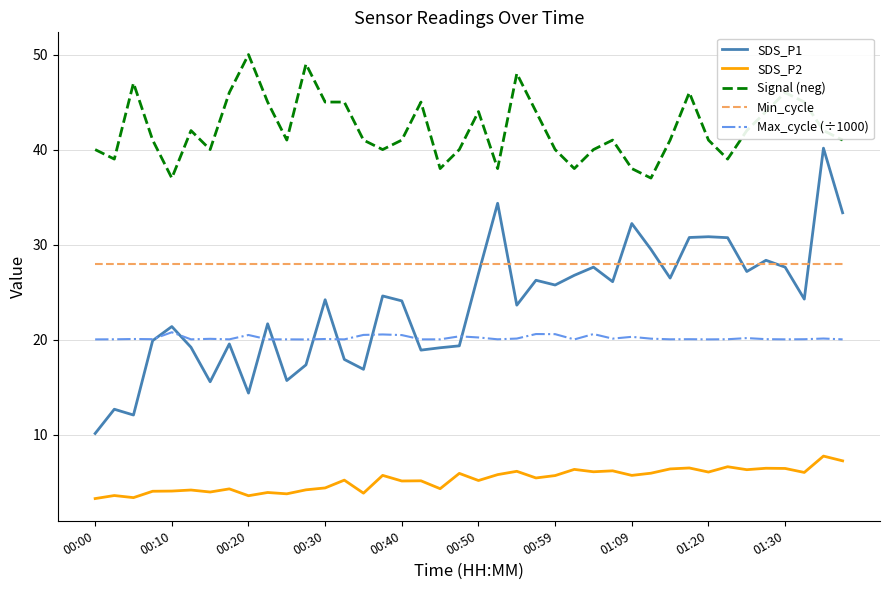

True or false: Signal (neg) and Max_cycle (÷1000) cross at least once.

False